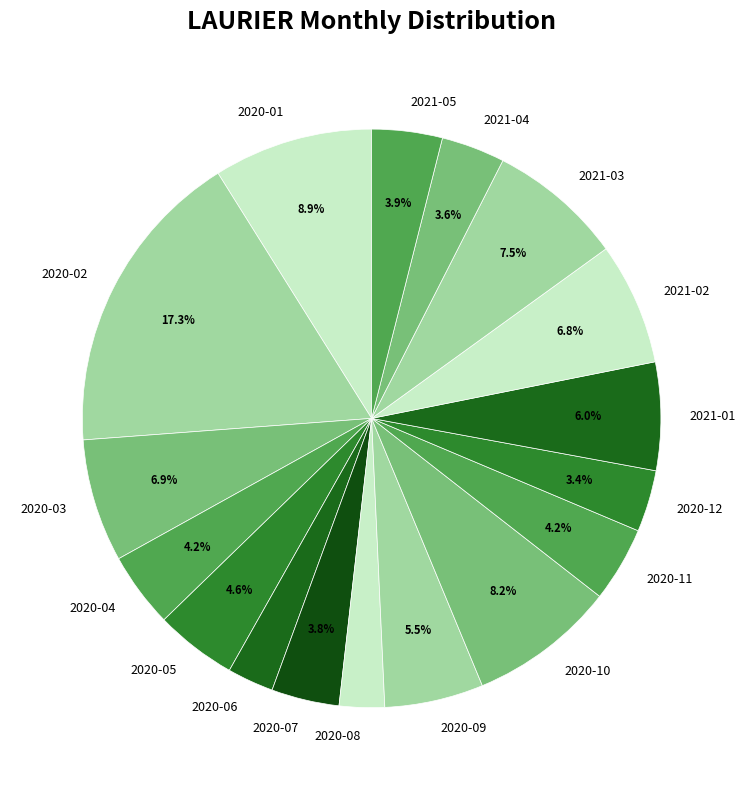

What percentage is the 2020-02 slice, to the nearest percent?

17%